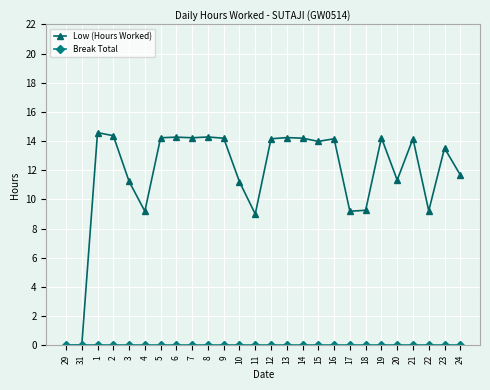

What is the value of the Low (Hours Worked) point at the 14th from the left?

14.2